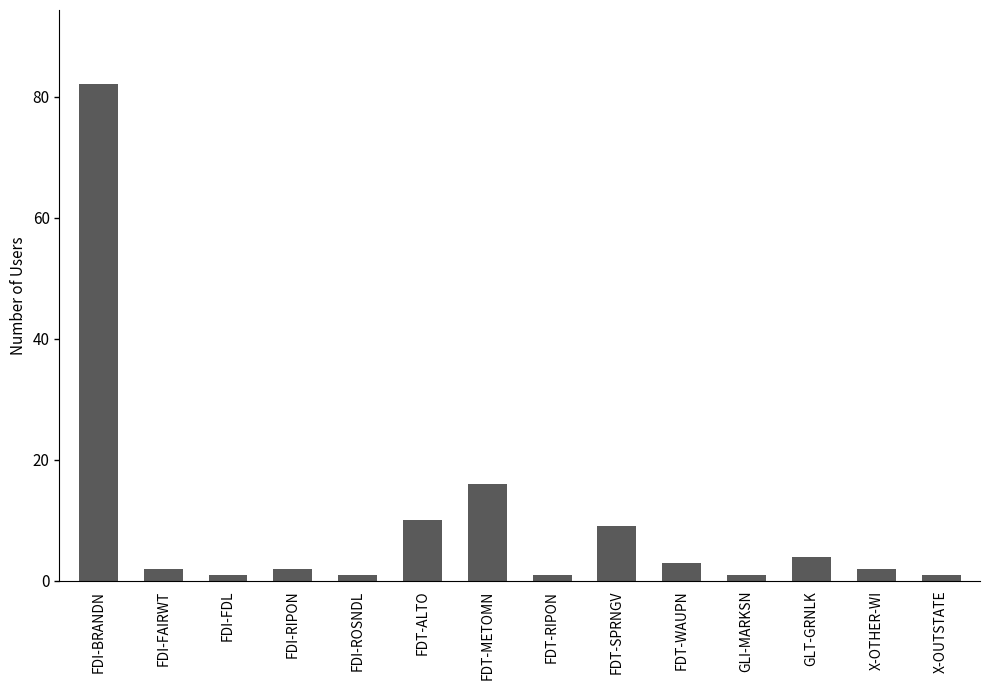

Which has a higher value, FDT-METOMN or GLI-MARKSN?

FDT-METOMN